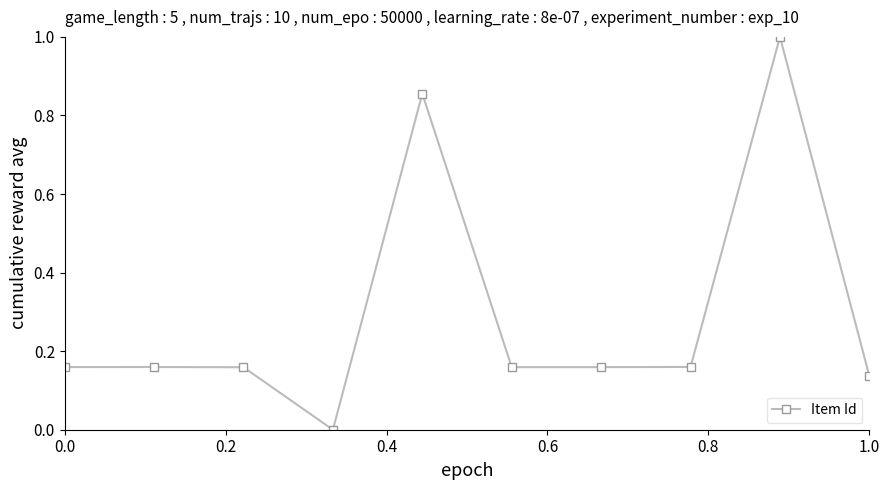

What is the average value?

0.3